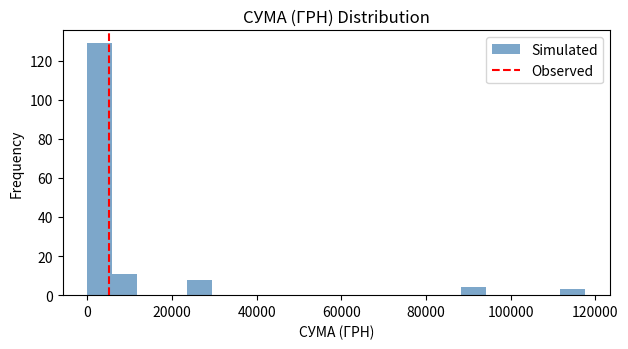

Read against the x-axis, roughly where is the centre of the tallest bar?

2000